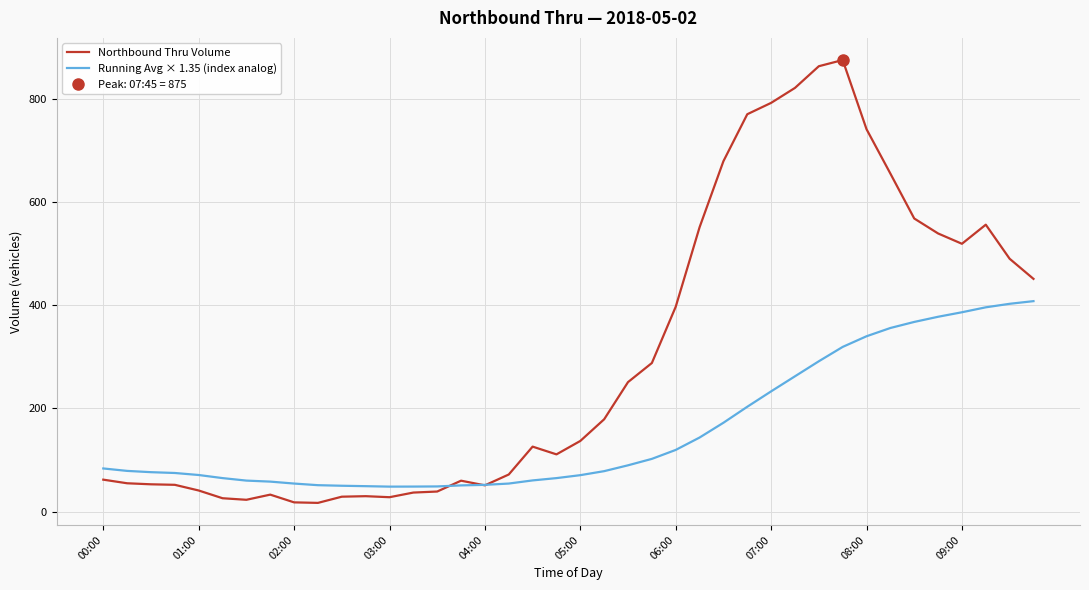

Does the chart display data point markers on the line(s)?

No